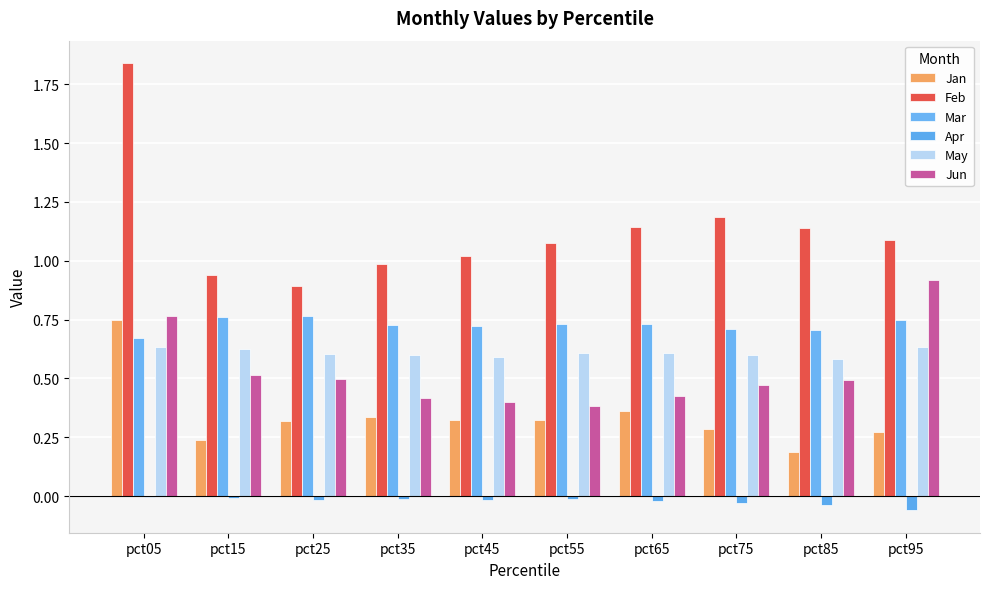

Rank the series at pct45 from lowest to highest value.

Apr, Jan, Jun, May, Mar, Feb